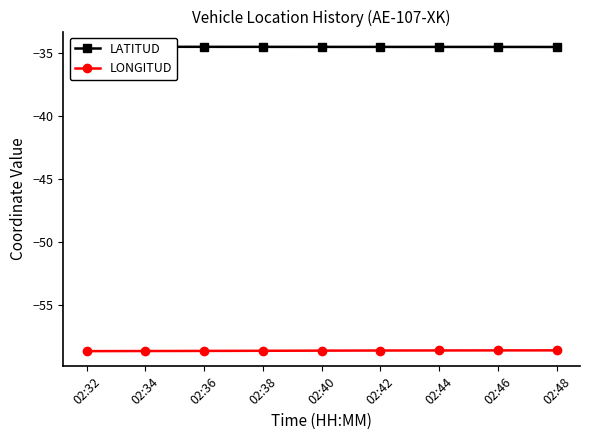

Which series has the largest range (max minus min)?

LONGITUD